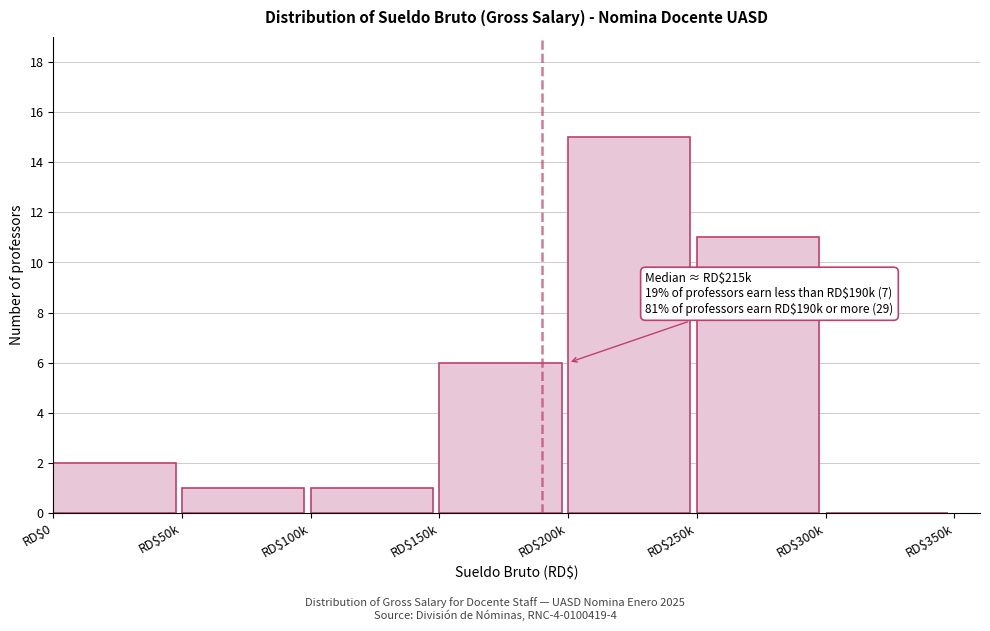

The value at RD$50k is 2. True or false?

False